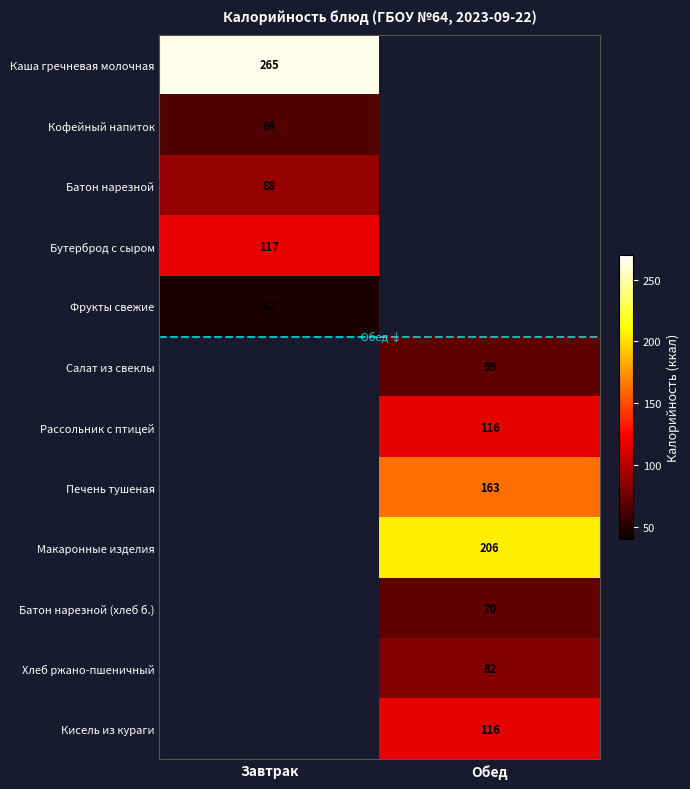

True or false: Макаронные изделия has a value of 206 at Обед.

True